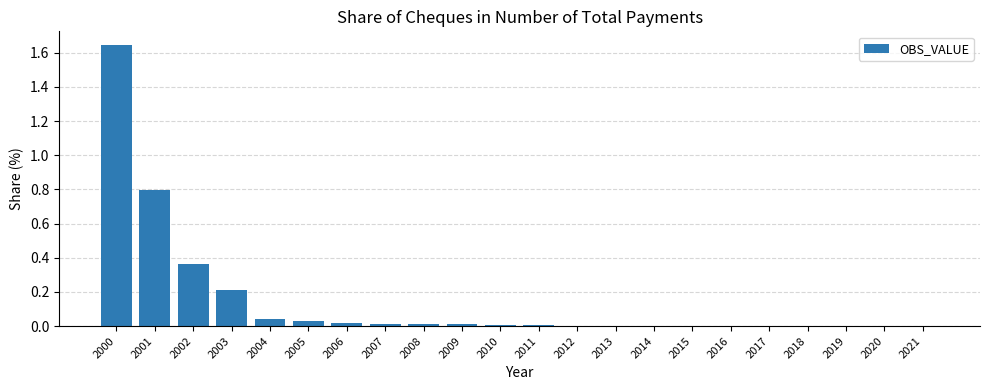

The value at 2011 is 0.0. True or false?

True